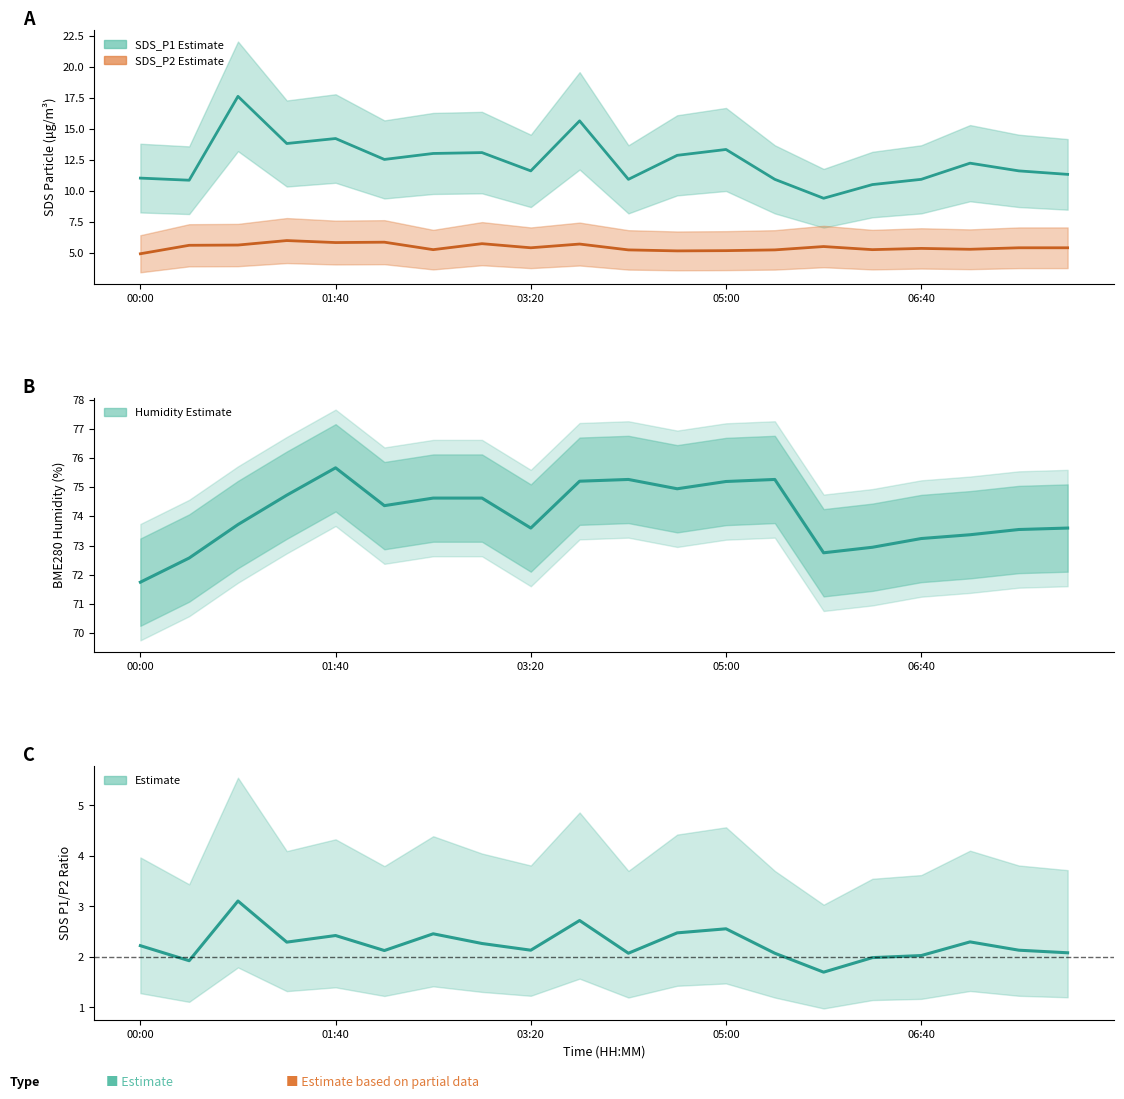

True or false: BME280_humidity and SDS_P2 intersect in this chart.

False